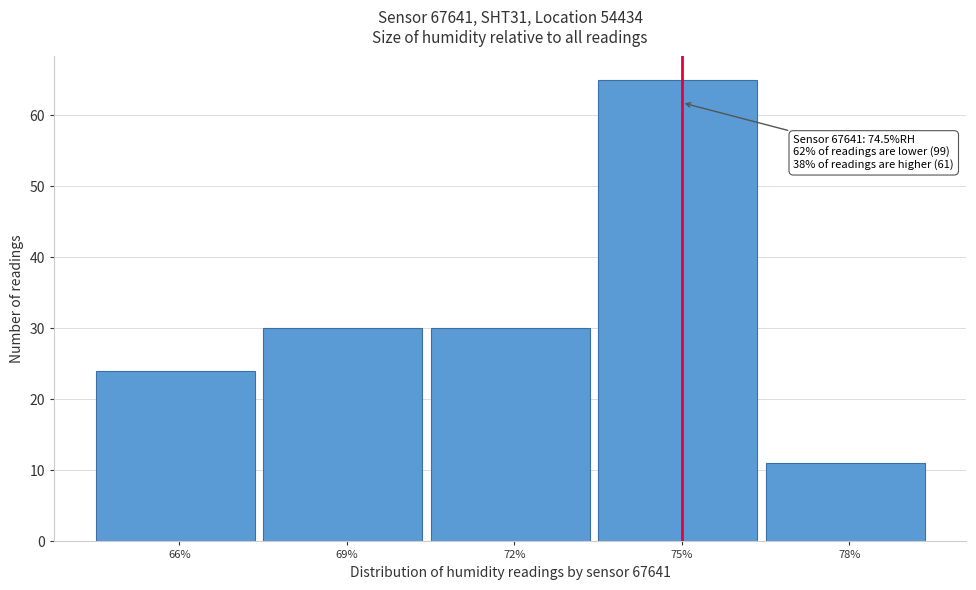

Reading left to right, what are all the values shown in this chart?

24	30	30	65	11